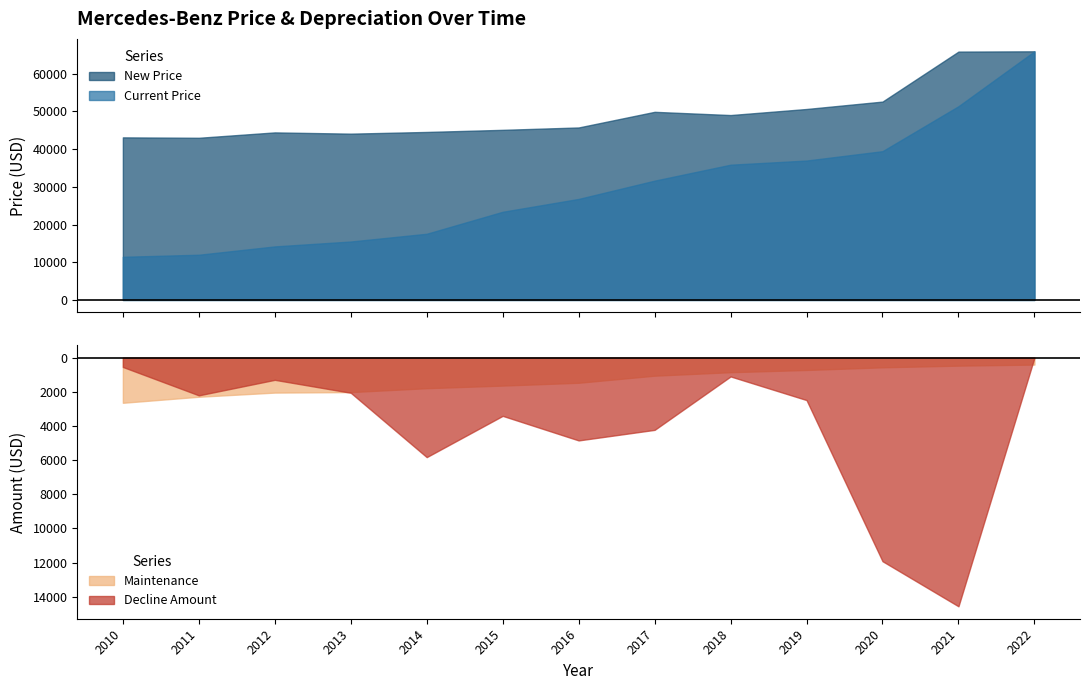

How many series are shown in this chart?

4